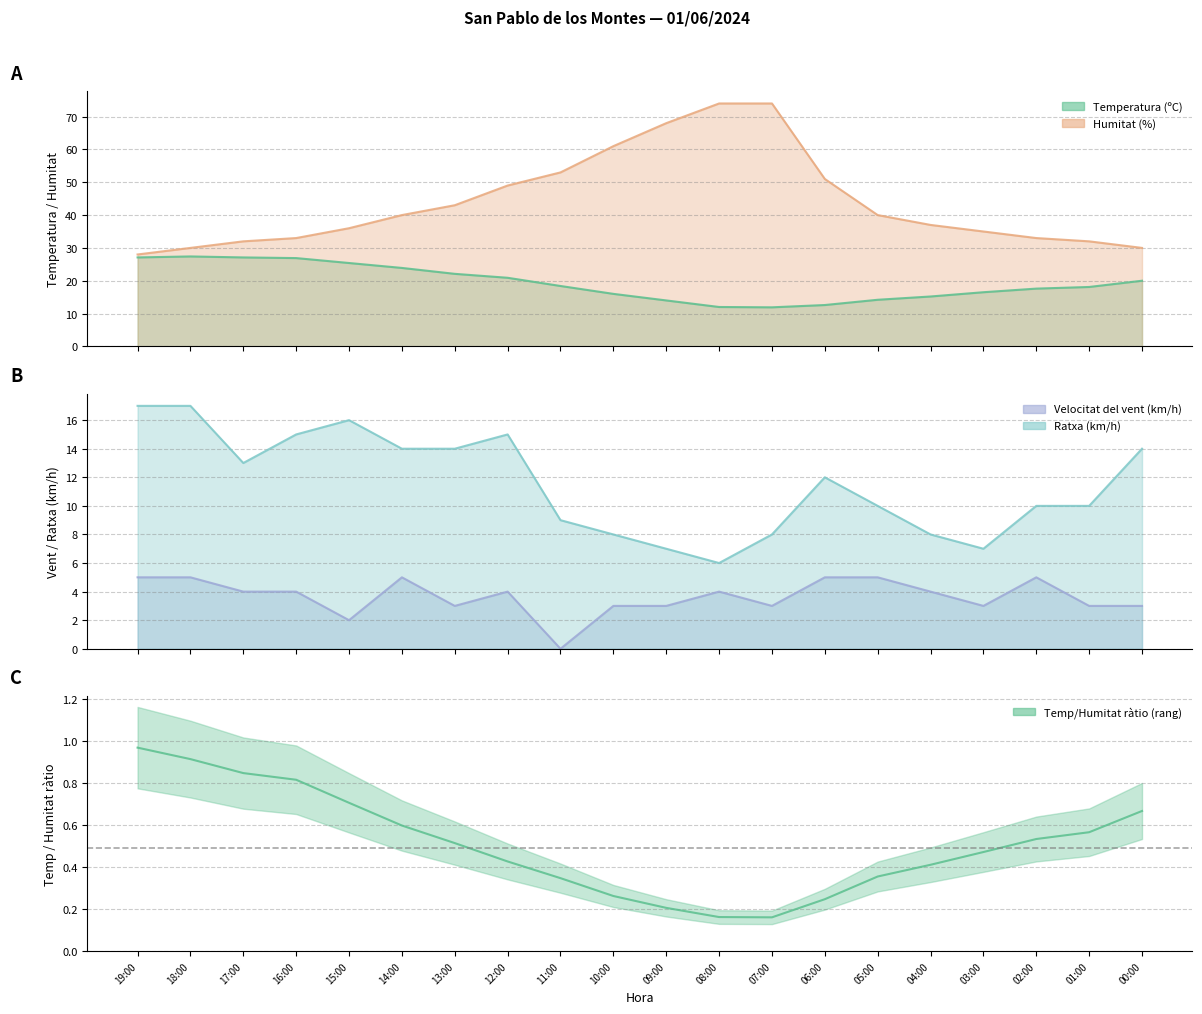

What is the label of the 12th point from the right?

11:00